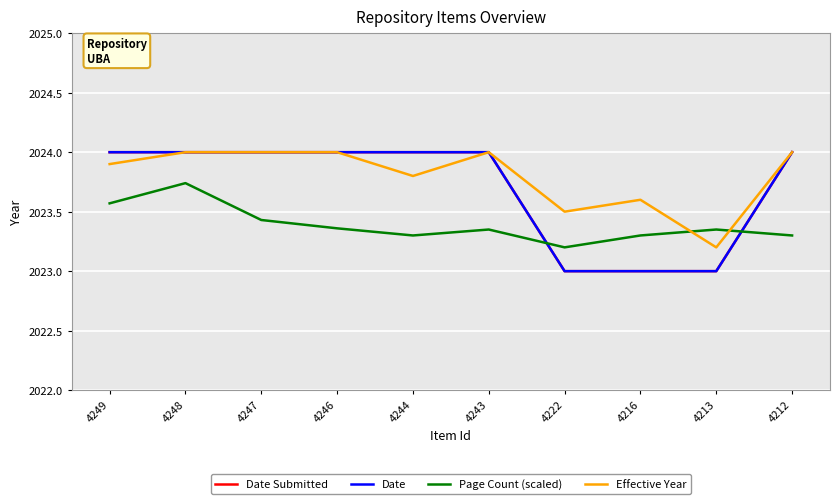

Does the chart display data point markers on the line(s)?

No